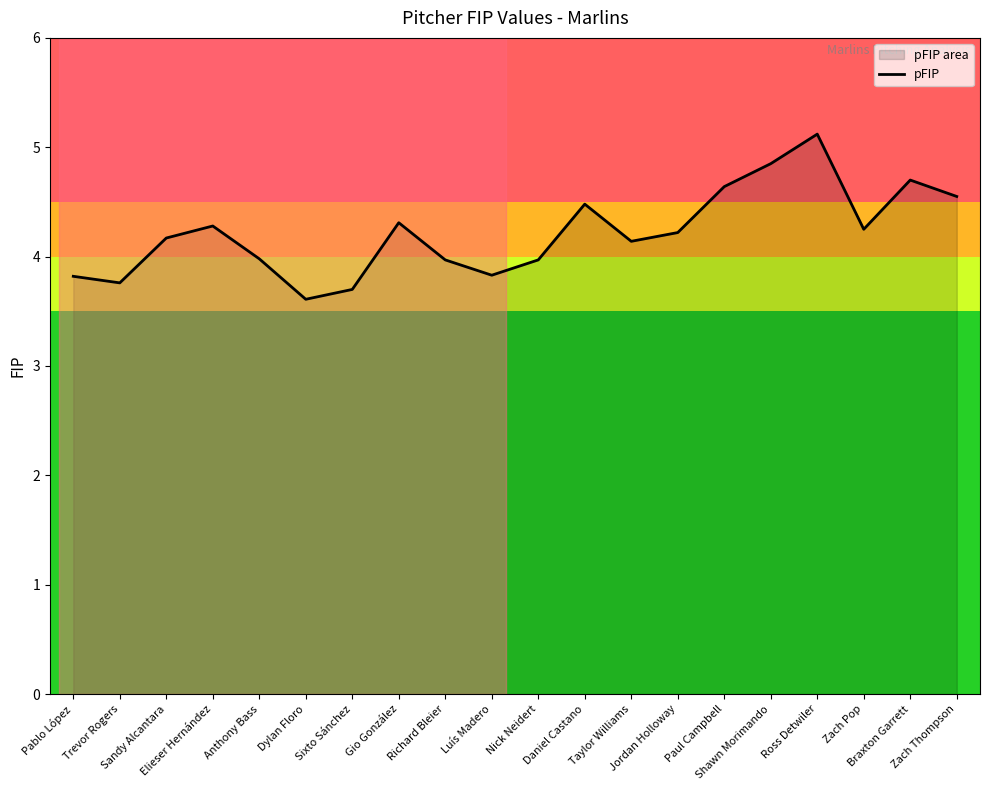

List the labels in order of value, largest first.

Ross Detwiler, Shawn Morimando, Braxton Garrett, Paul Campbell, Zach Thompson, Daniel Castano, Gio González, Elieser Hernández, Zach Pop, Jordan Holloway, Sandy Alcantara, Taylor Williams, Anthony Bass, Richard Bleier, Nick Neidert, Luís Madero, Pablo López, Trevor Rogers, Sixto Sánchez, Dylan Floro